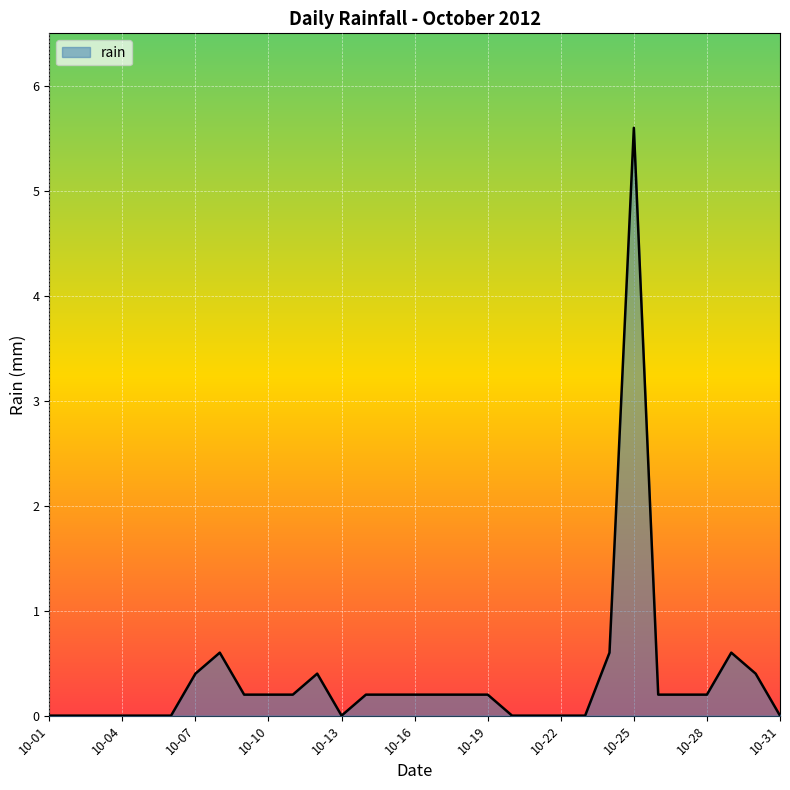

What is the greatest value displayed?

5.6